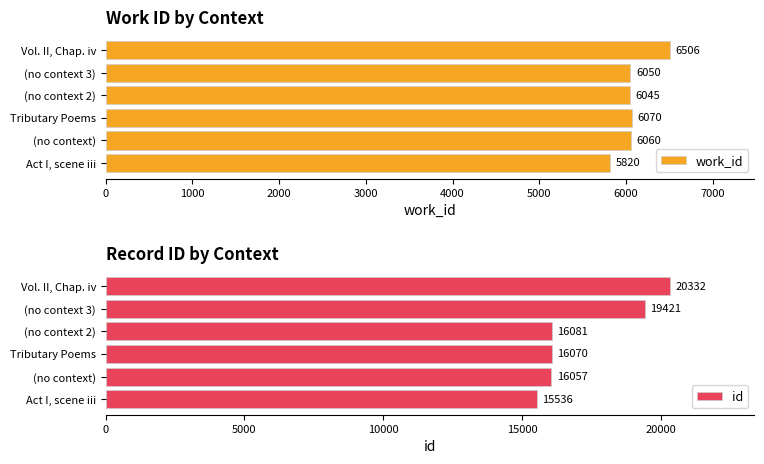

What is the minimum value for work_id?

5820